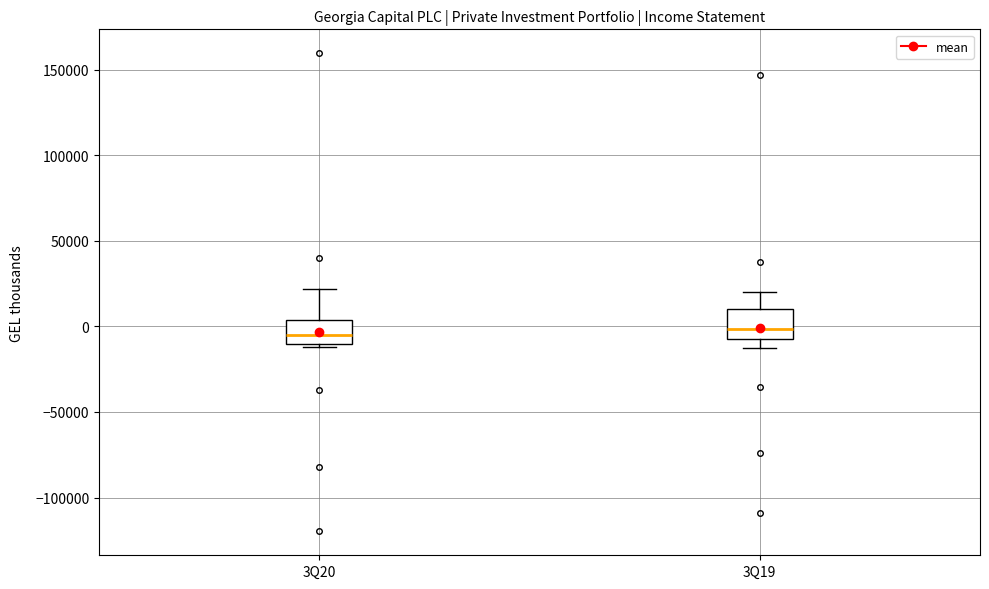

Reading left to right, read every box against the y-axis: the position of its median line, the range the box covers, and the ends of its whiskers. The values are not printed on the chart, so give them approximately, as read against the axis.

3Q20: median -5000, box -10000 to 5000, whiskers -10000 (just below the box's lower edge) to 20000
3Q19: median 0, box -10000 to 10000, whiskers -15000 to 20000